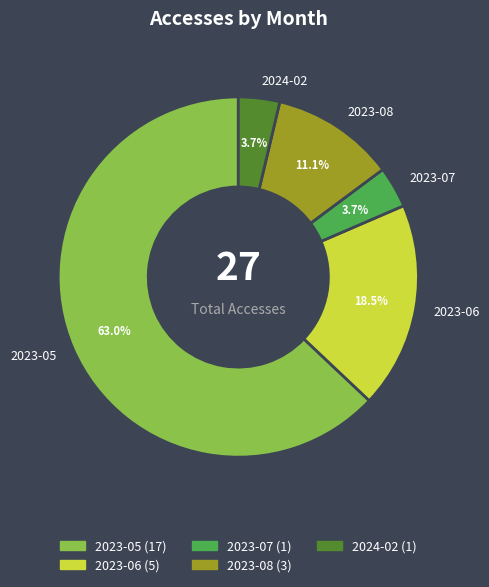

Between 2024-02 and 2023-08, which is larger?

2023-08